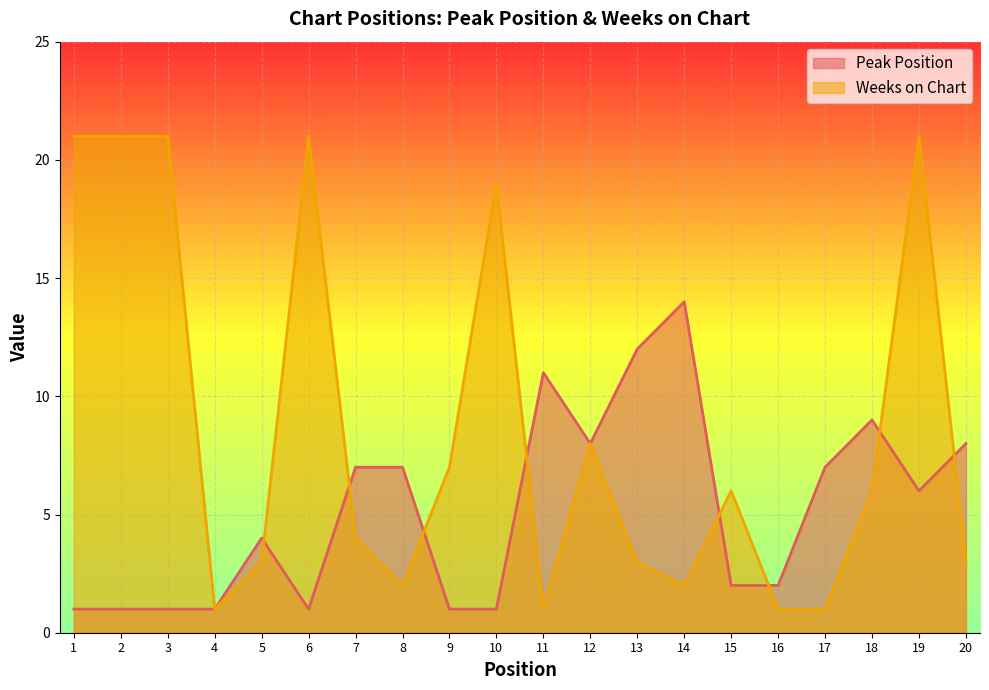

What is the smallest value displayed?

1